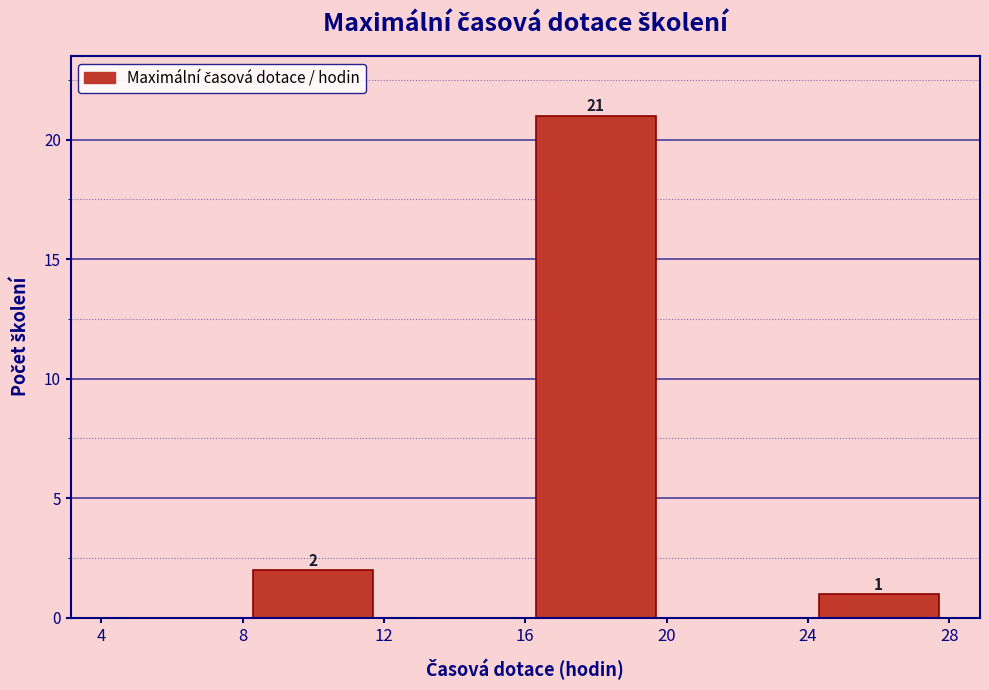

Which range on the x-axis has the tallest bar?

16 to 20